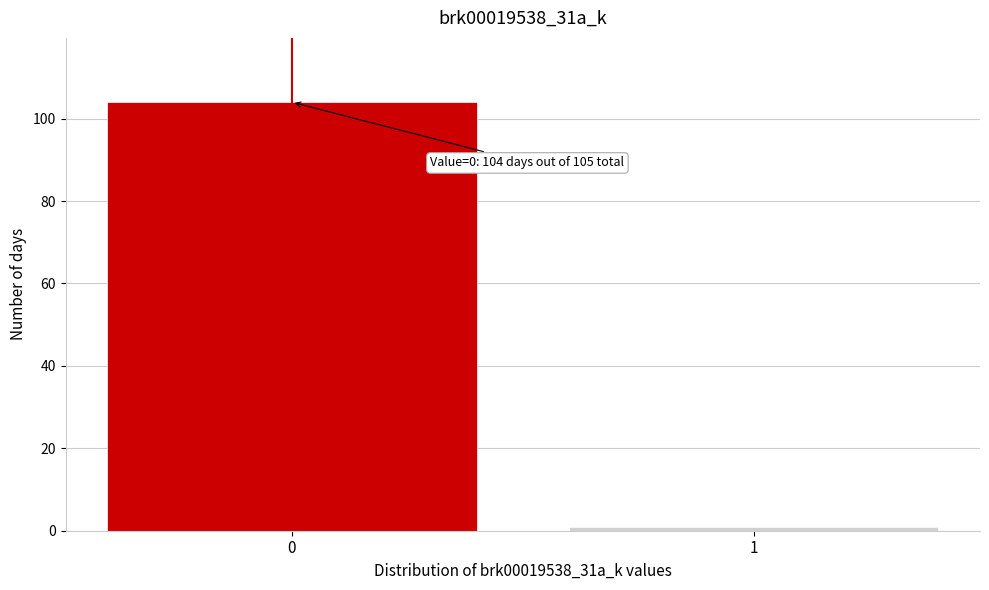

Reading left to right, list all the values displayed in this chart.

0=104	1=1